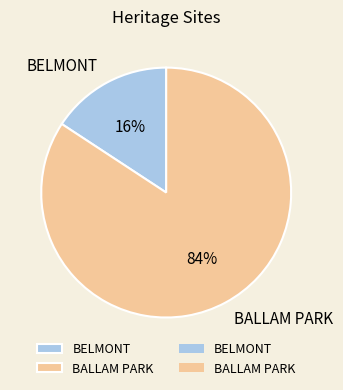

Is there a majority slice in this chart?

Yes